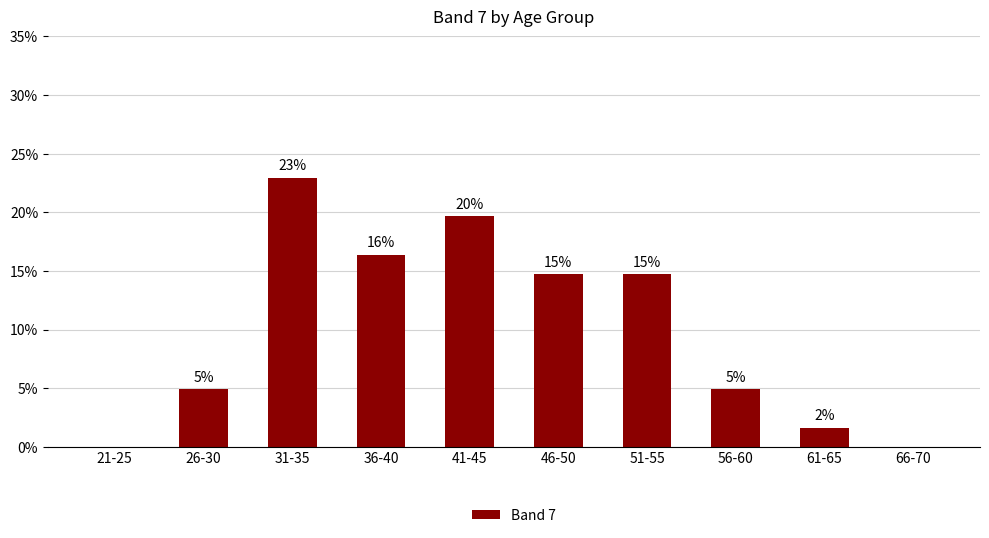

What is the difference between the maximum and second lowest values?

23.0